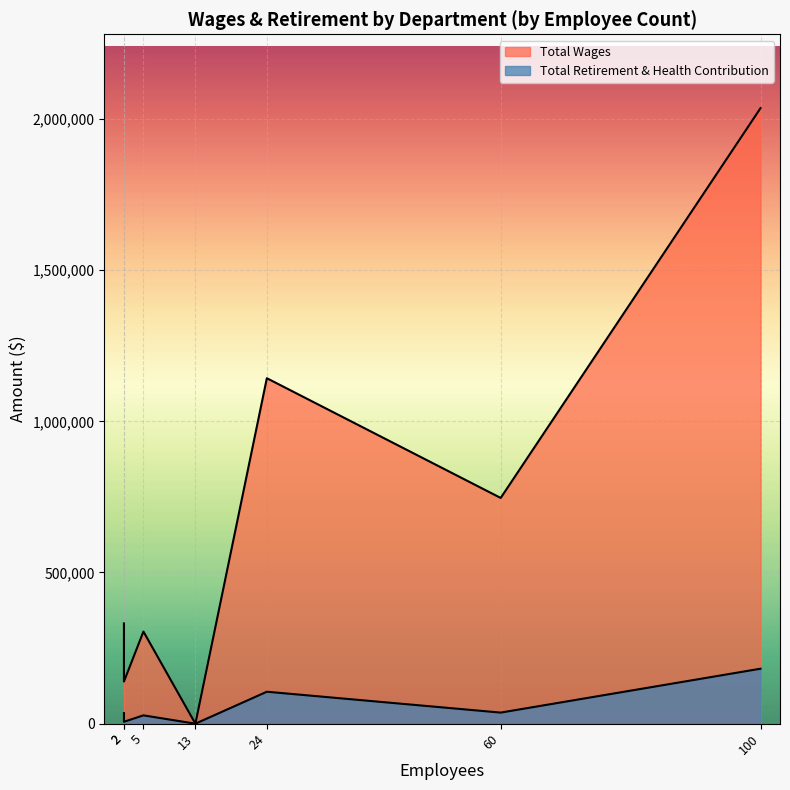

True or false: Total Wages and Total Retirement & Health Contribution intersect in this chart.

False